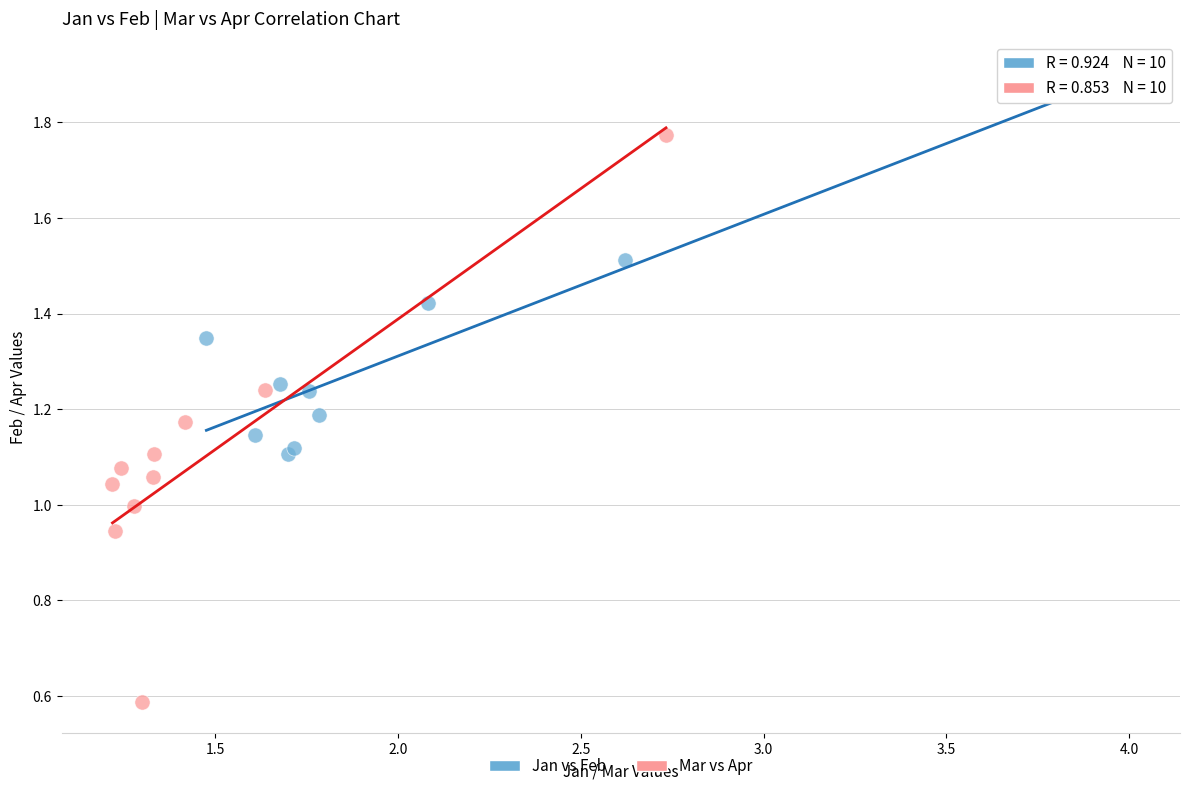

Which series reaches the maximum Y coordinate?

Jan vs Feb